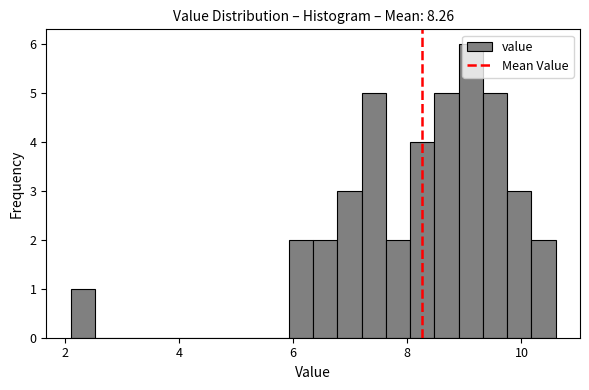

Read against the x-axis, roughly where is the centre of the tallest bar?

9.2